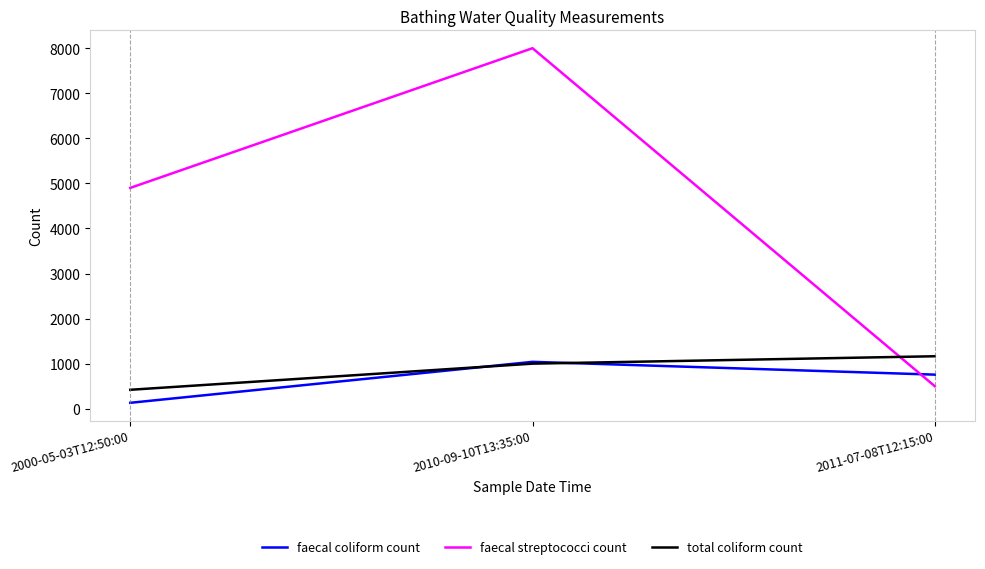

What is the spread (max minus min) of values at 2010-09-10T13:35:00?

7000